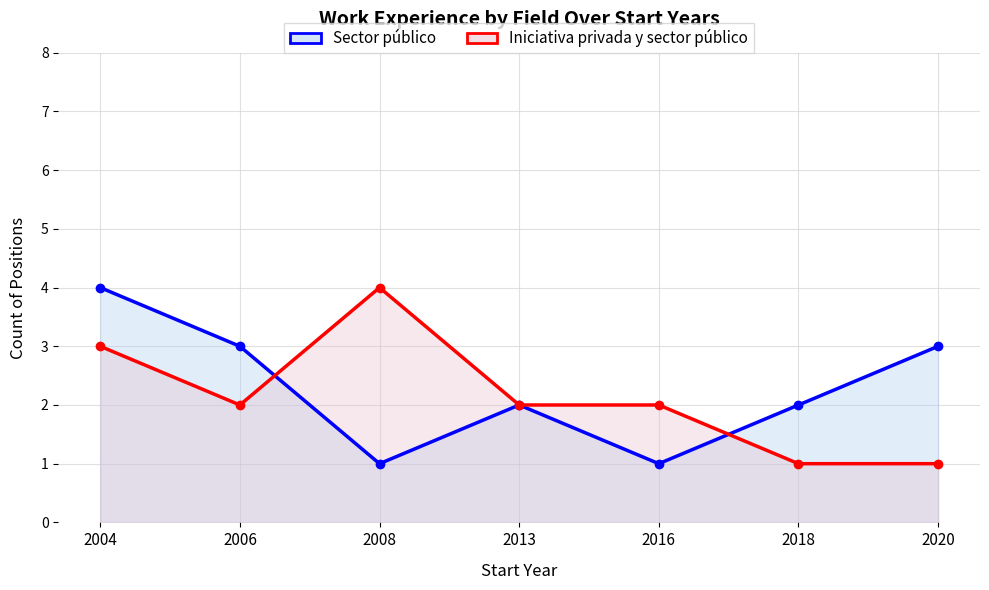

What is the difference between the highest and lowest values at 2006?

1